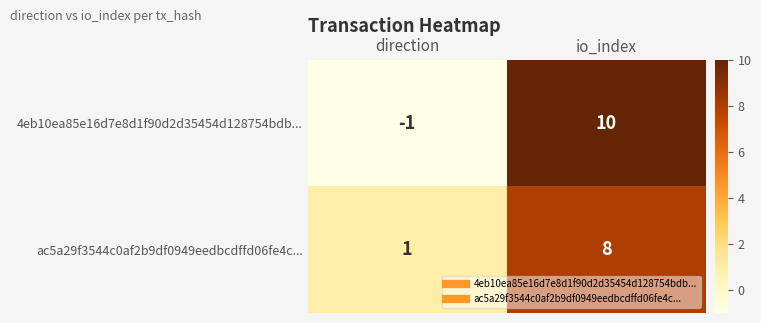

At which category is the sum across all series the highest?

io_index